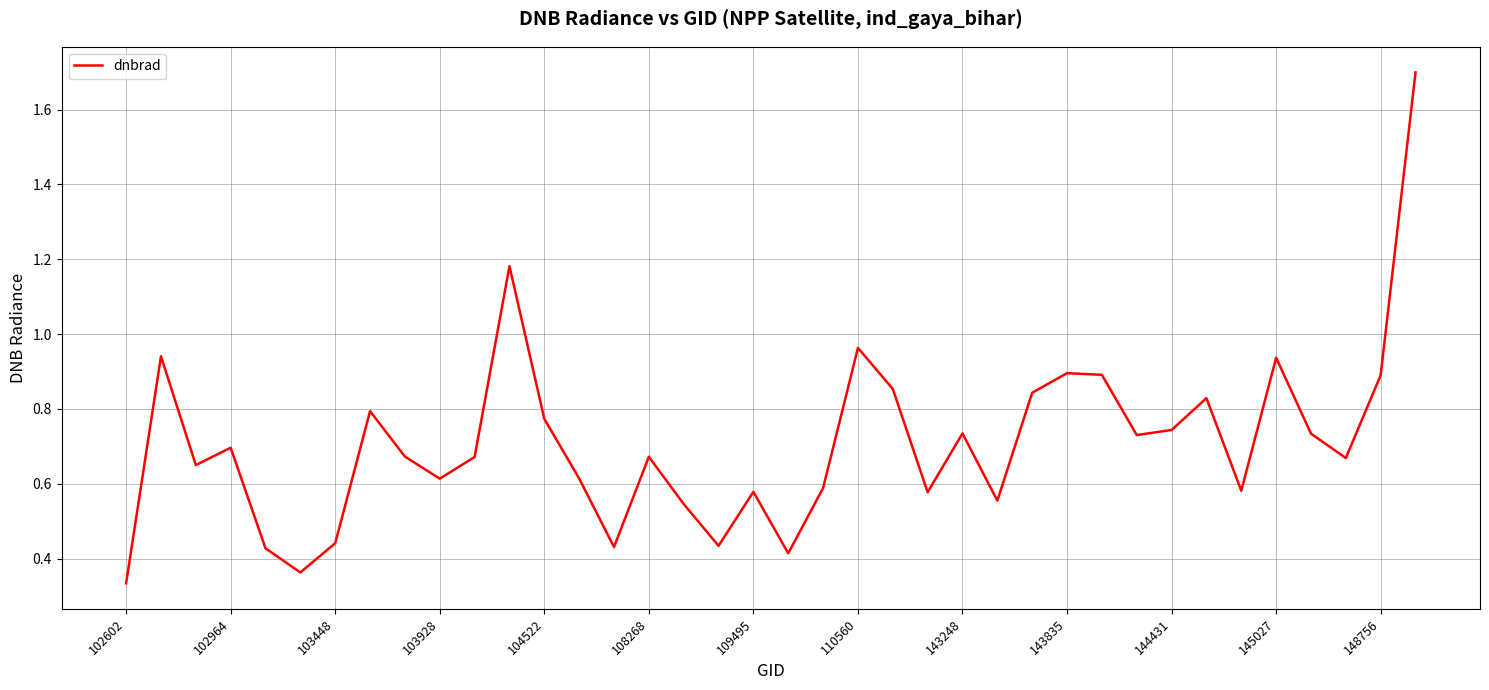

What is the difference between the maximum and minimum values?

1.4